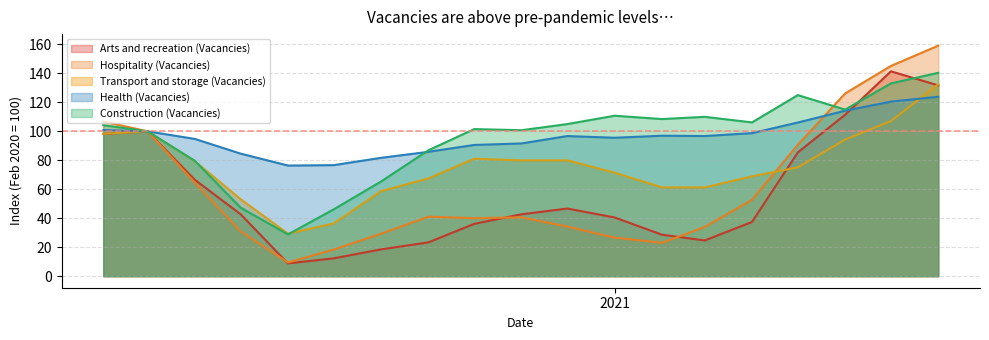

What is the highest value of the Arts and recreation (Vacancies) series?

141.4